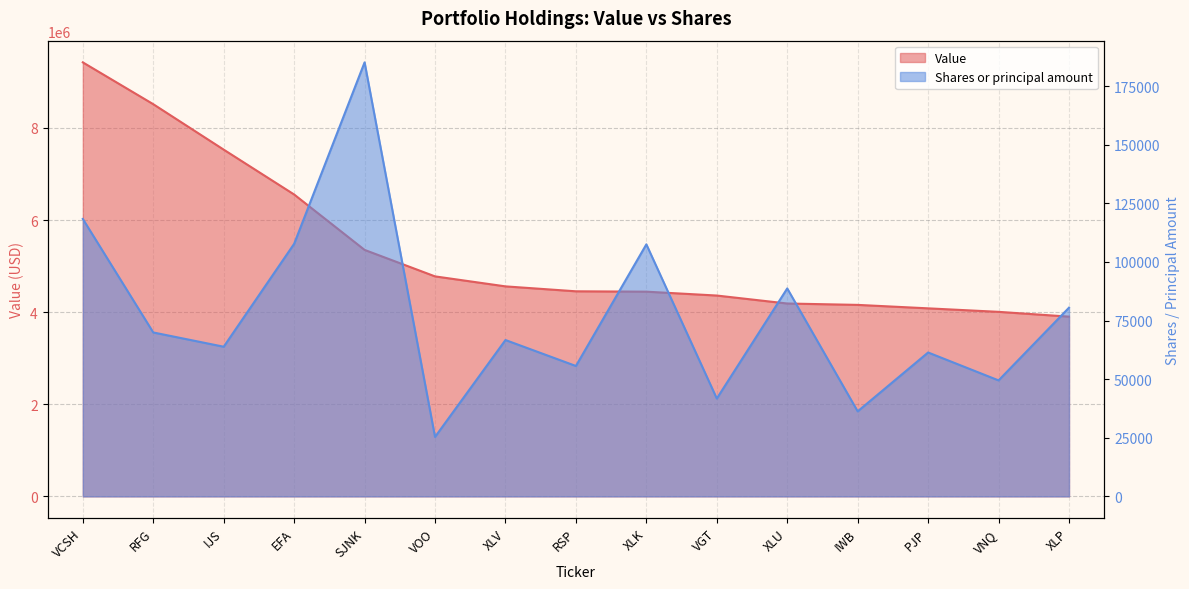

List the labels in order of Shares or principal amount value, largest first.

SJNK, VCSH, EFA, XLK, XLU, XLP, RFG, XLV, IJS, PJP, RSP, VNQ, VGT, IWB, VOO